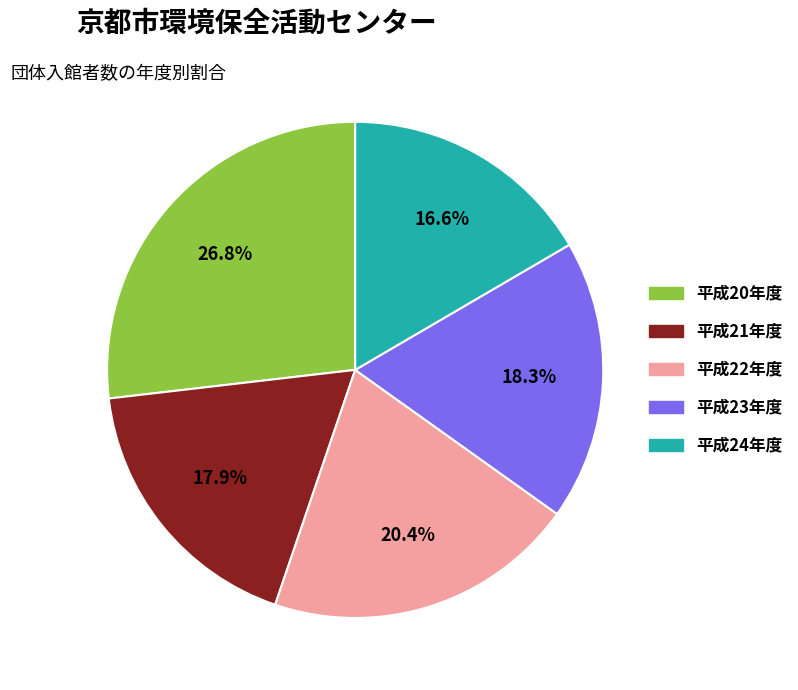

Which slice is the smallest?

平成24年度